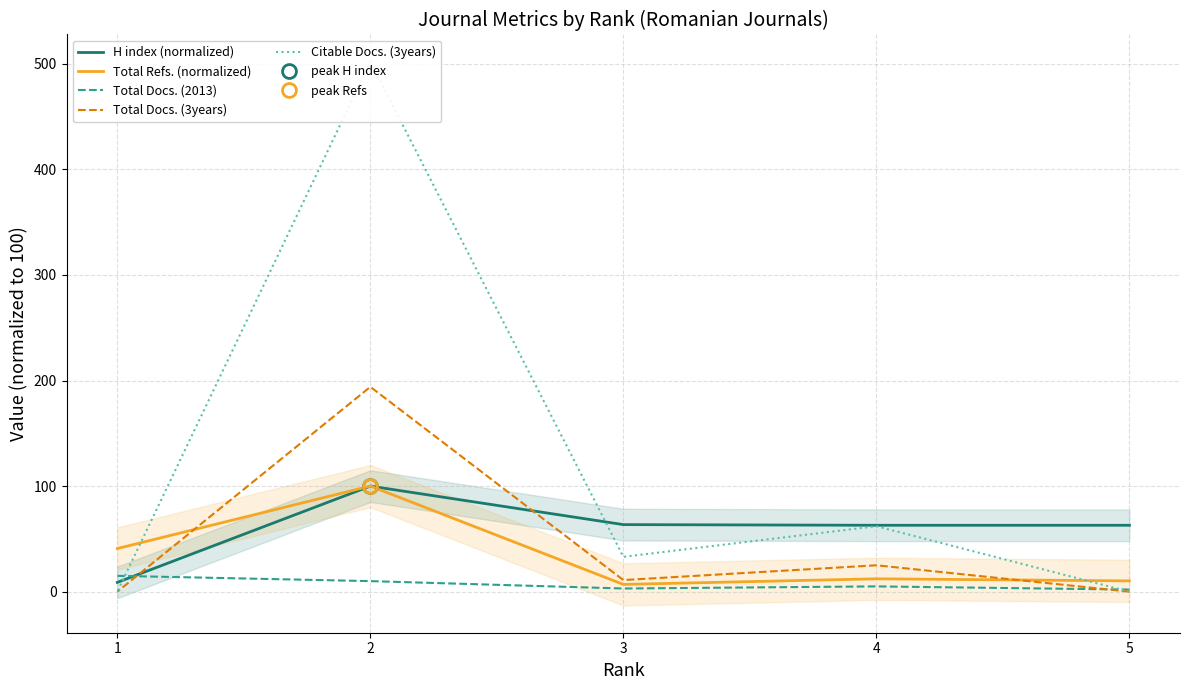

Does the chart have visible grid lines?

Yes